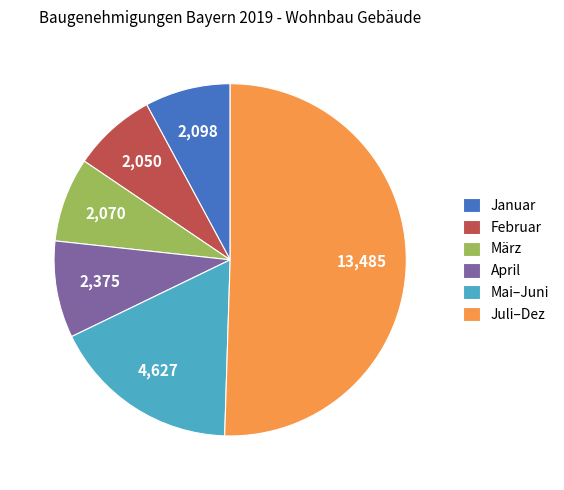

What is the largest slice in the pie chart?

Juli–Dez